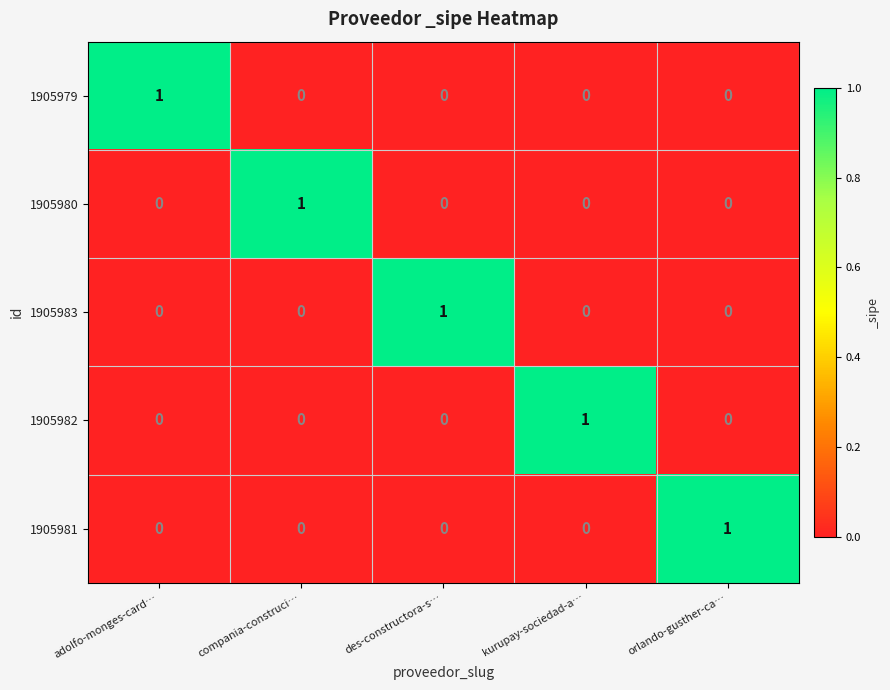

True or false: 1905981 has a value of 0 at des-constructora-s….

True